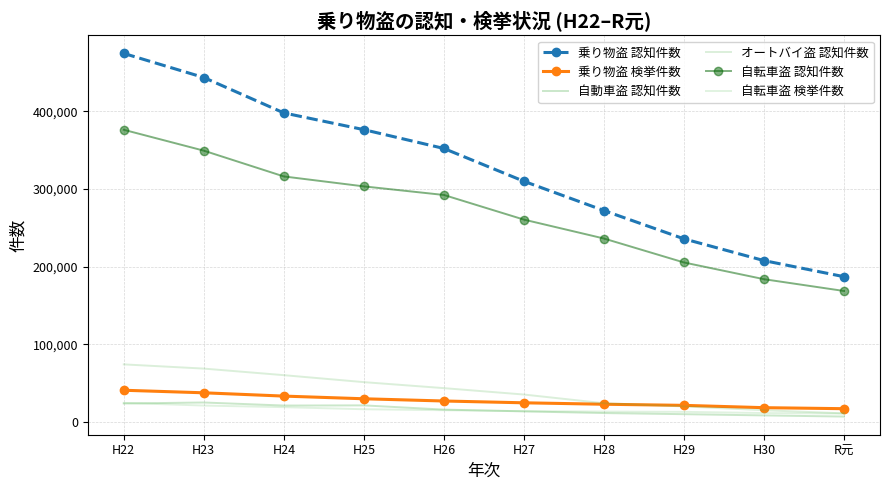

Which series has the widest spread of values?

乗り物盗 認知件数